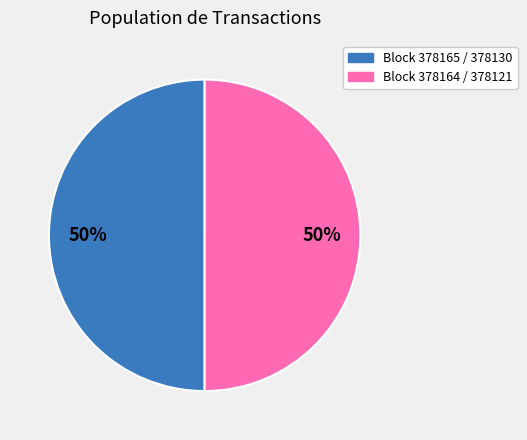

To the nearest percent, what is the average slice percentage?

50%